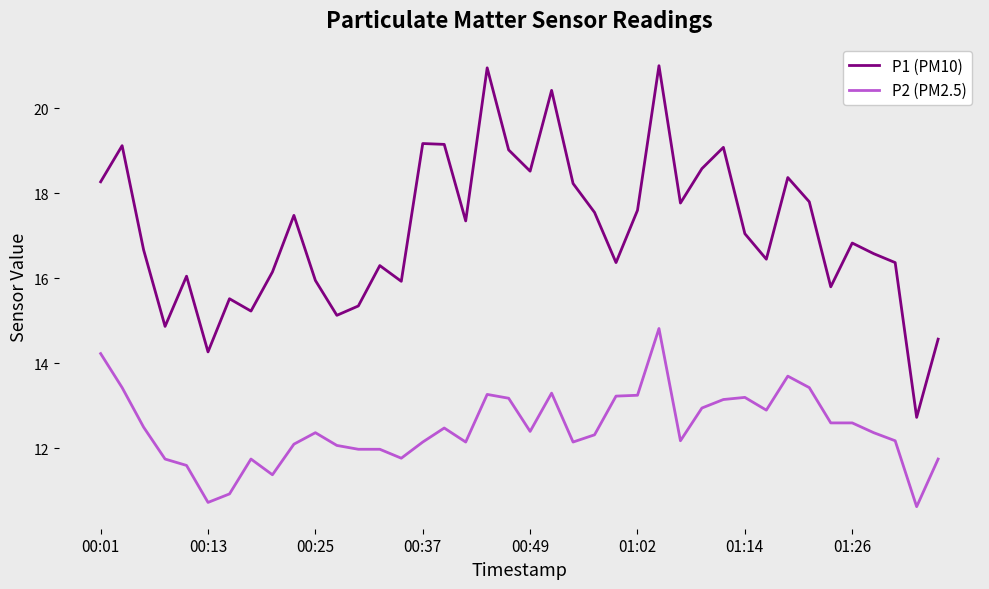

How many interior local valleys does the P1 (PM10) series have?

12